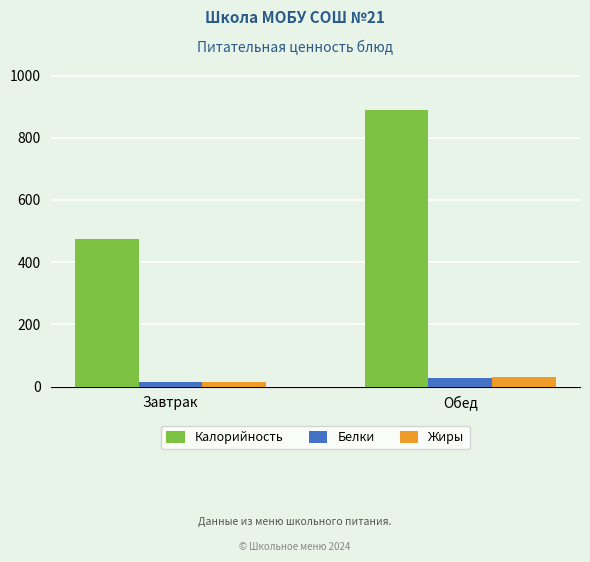

What are all the series names shown in the legend?

Калорийность, Белки, Жиры